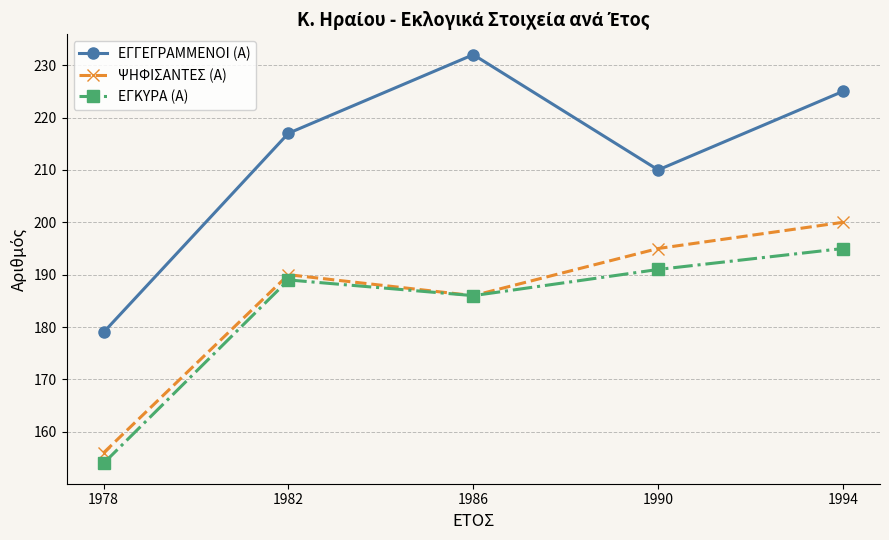

True or false: ΕΓΚΥΡΑ (Α) has a value of 189 at 1982.

True